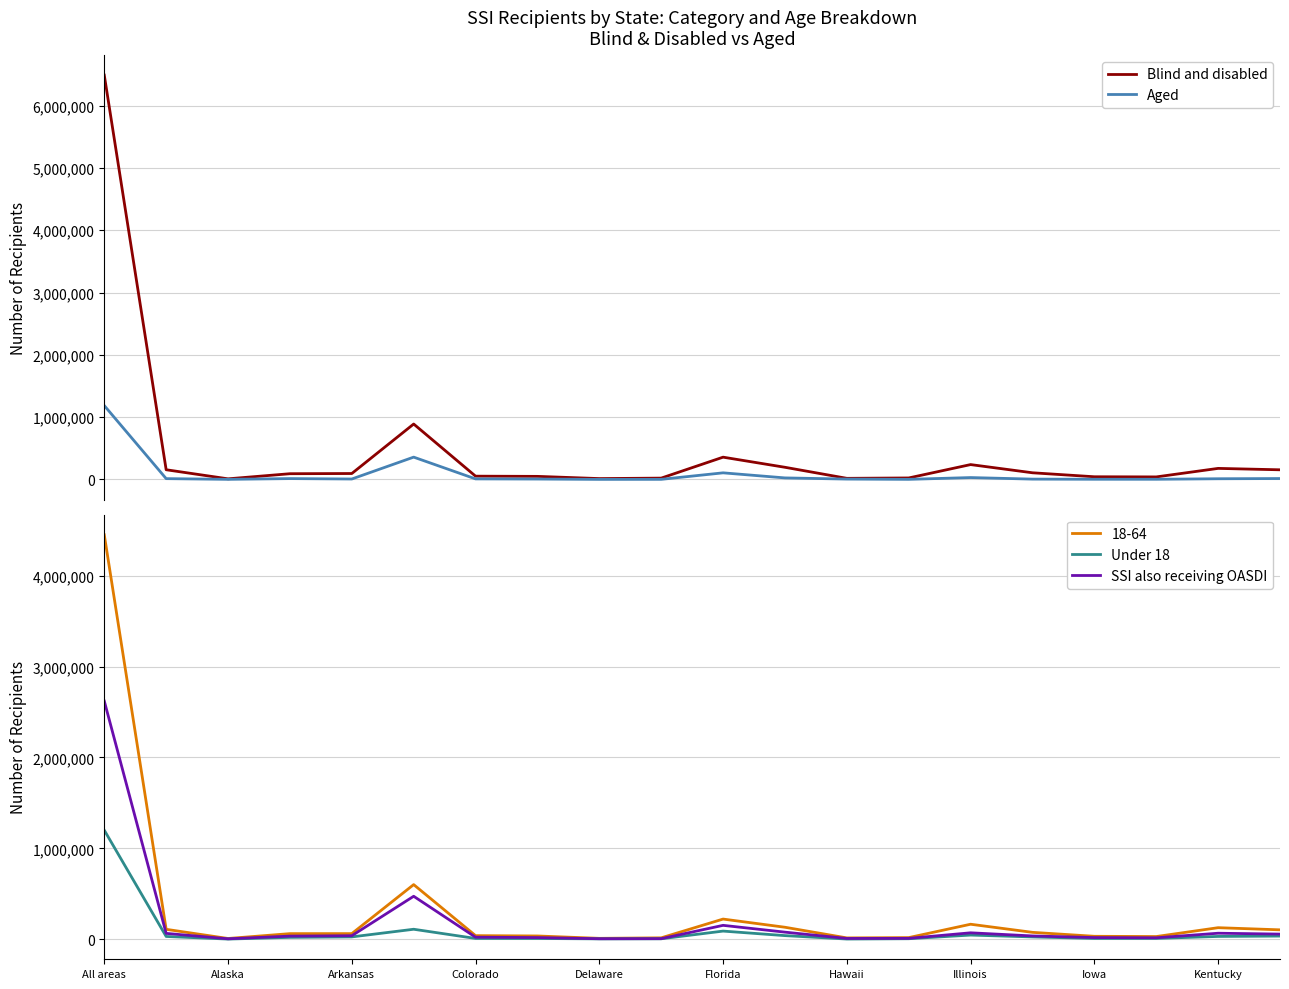

True or false: Blind and disabled and Aged intersect in this chart.

False